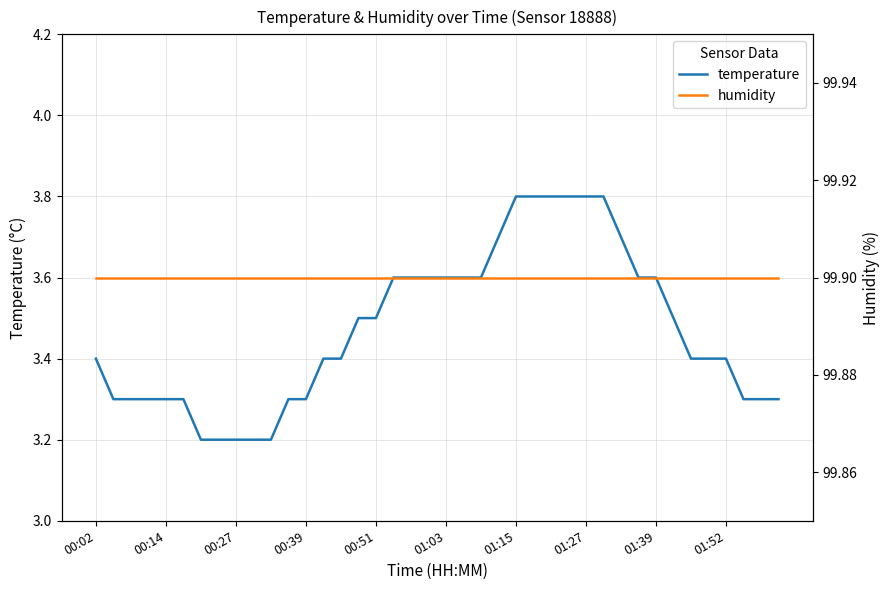

True or false: temperature has a value of 1.1 at 01:15.

False